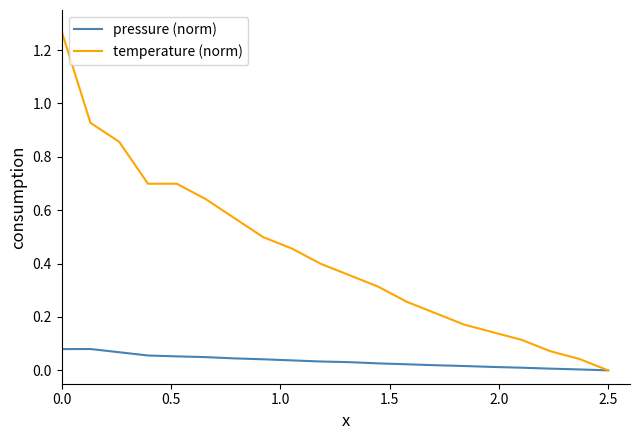

Which series has the widest spread of values?

temperature (norm)